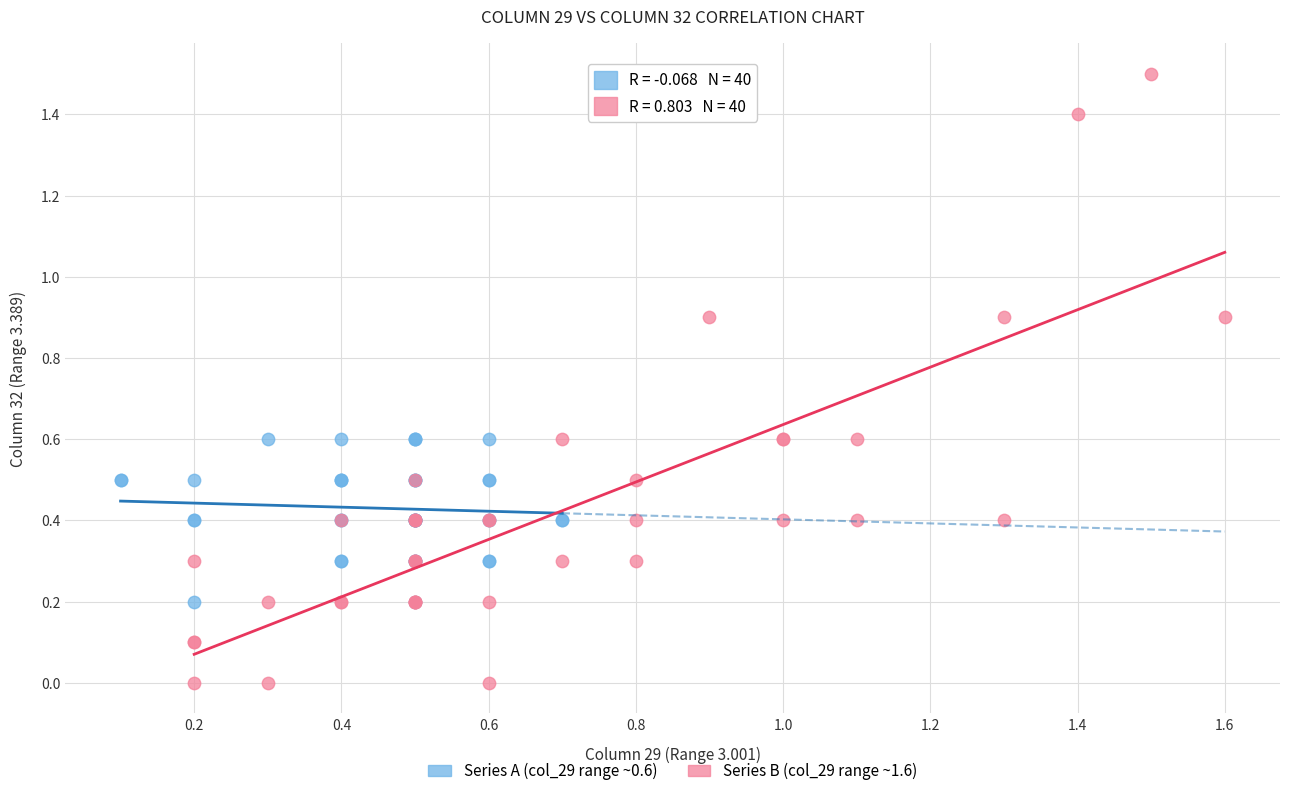

Which series reaches the maximum Y coordinate?

Series B (col_29 range ~1.6)